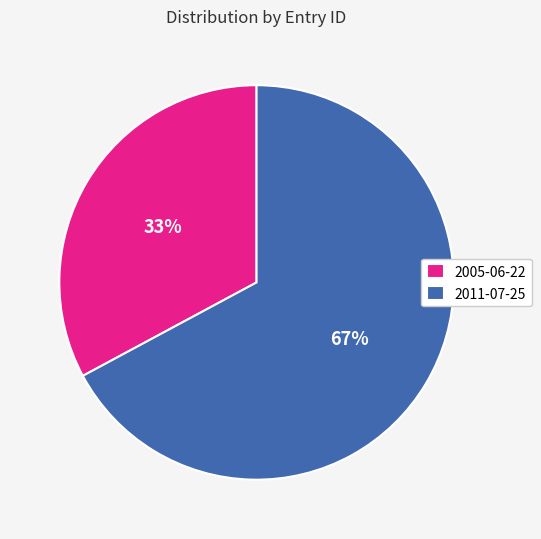

Which slice is the largest?

2011-07-25